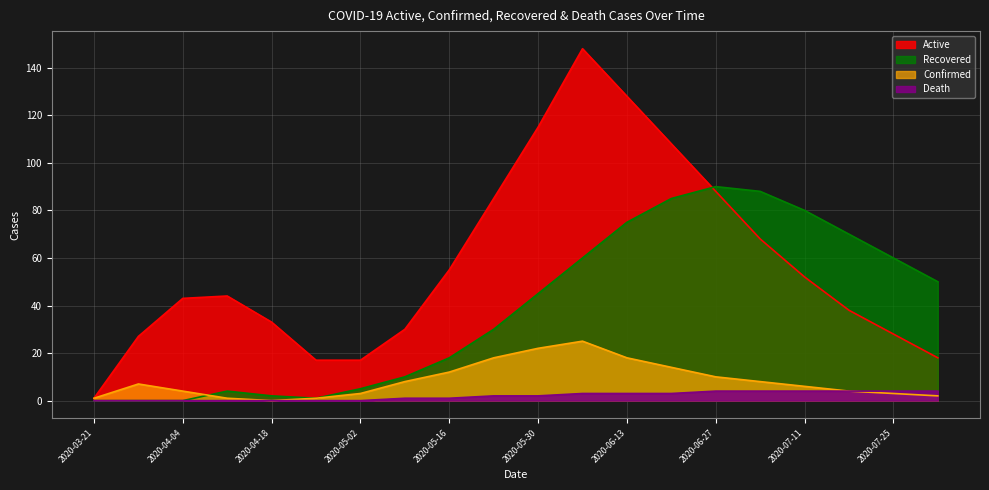

Where does the Recovered series first go above 45?

2020-06-06